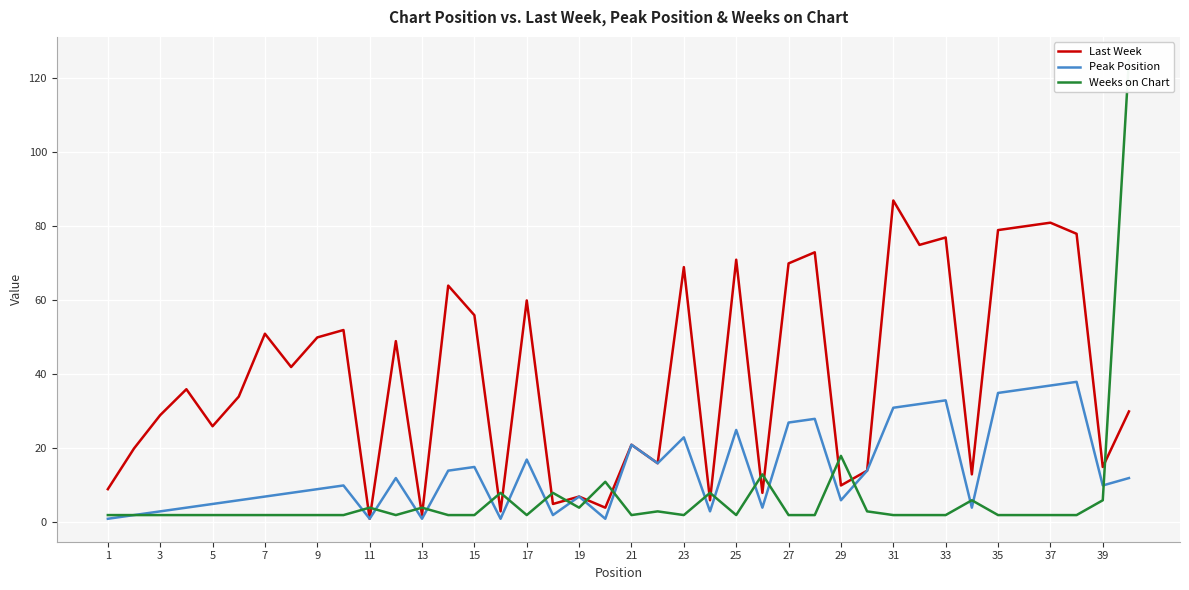

True or false: Weeks on Chart and Peak Position cross at least once.

True